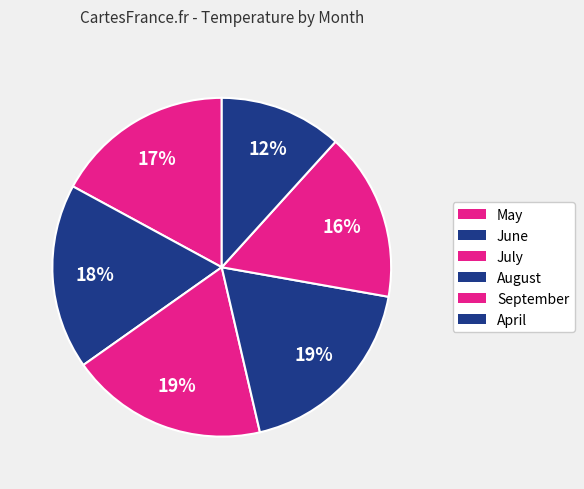

How many segments does this pie chart have?

6